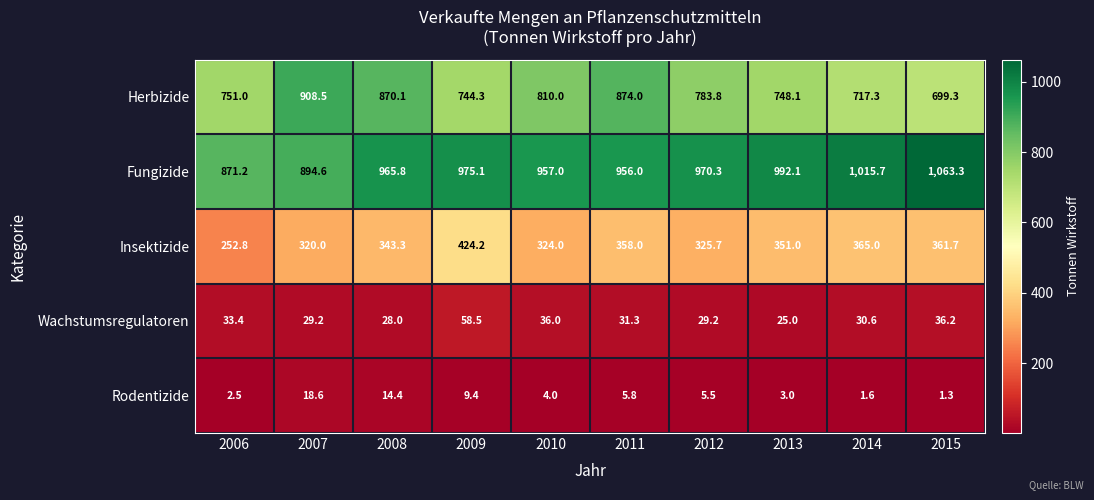

Which series has the widest spread of values?

Herbizide